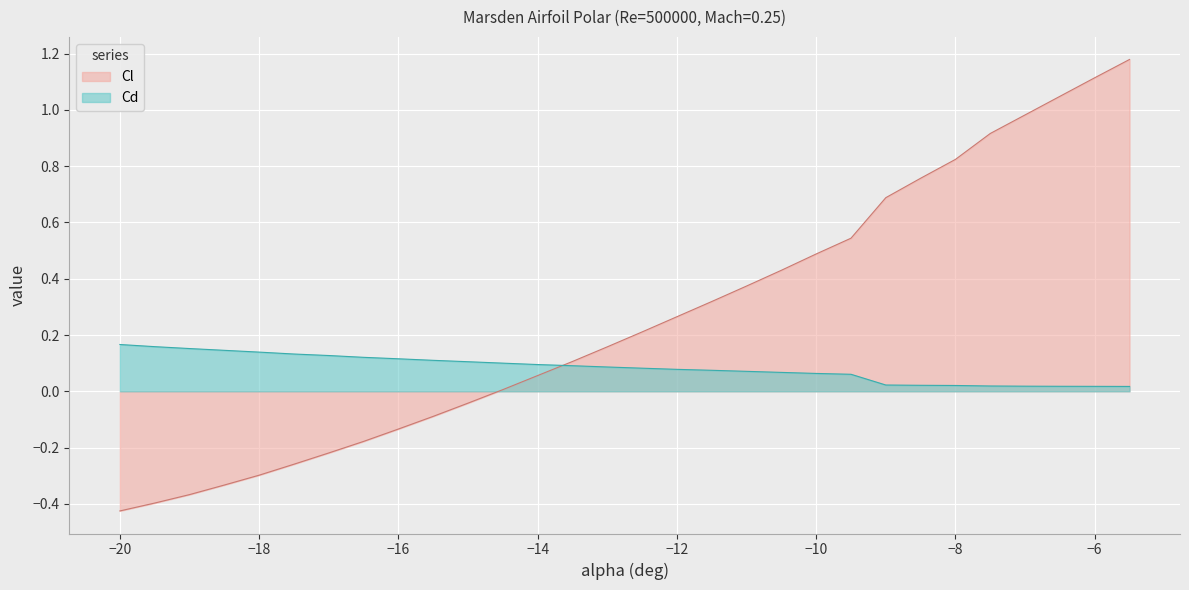

How many lines are shown in the chart?

2